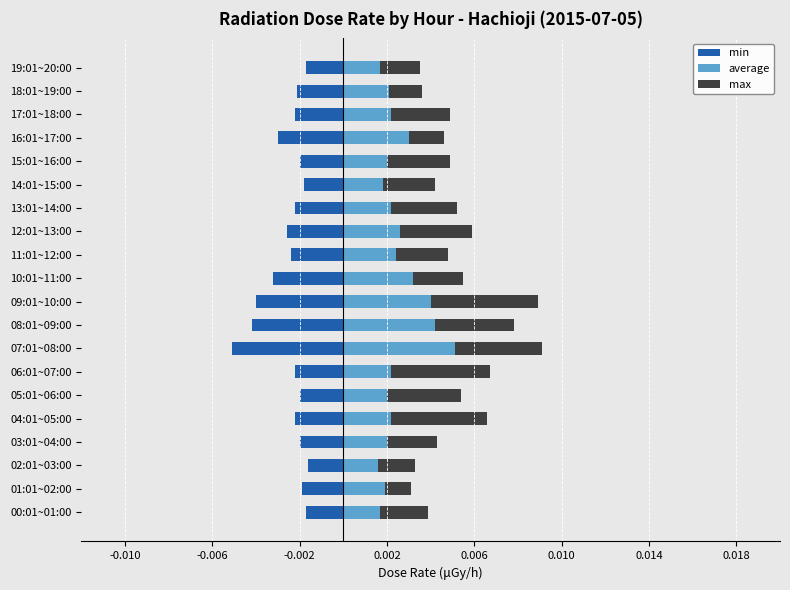

Count the max values in the range 0 to 1.

20